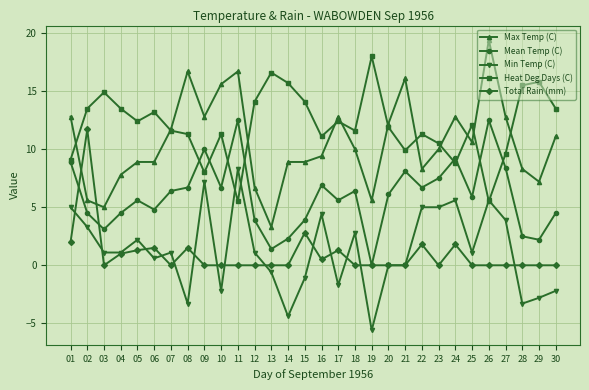

True or false: Mean Temp (C) has a value of 6.0 at 12.

False